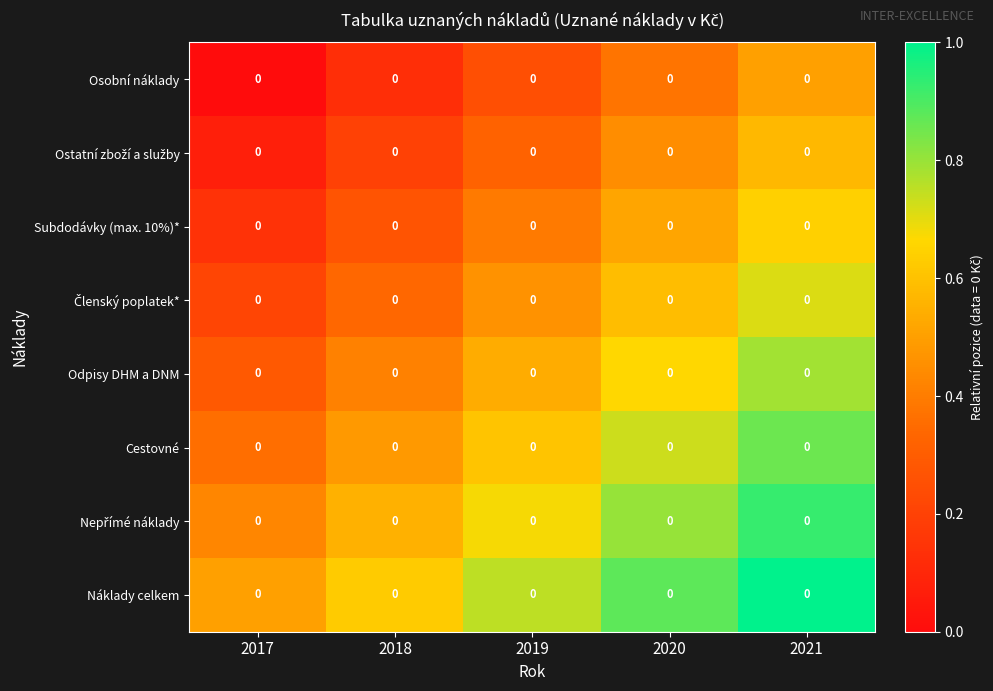

What is the greatest value displayed?

1.0